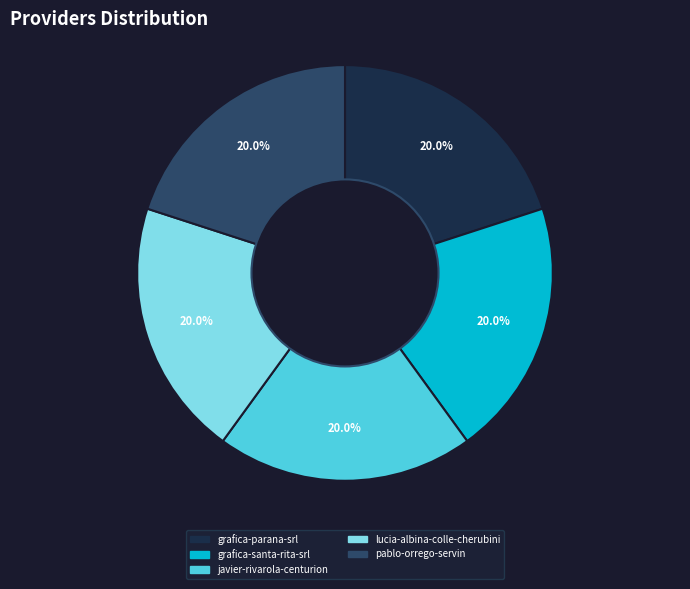

What is the ratio of the value at grafica-parana-srl to the value at pablo-orrego-servin?

1.0